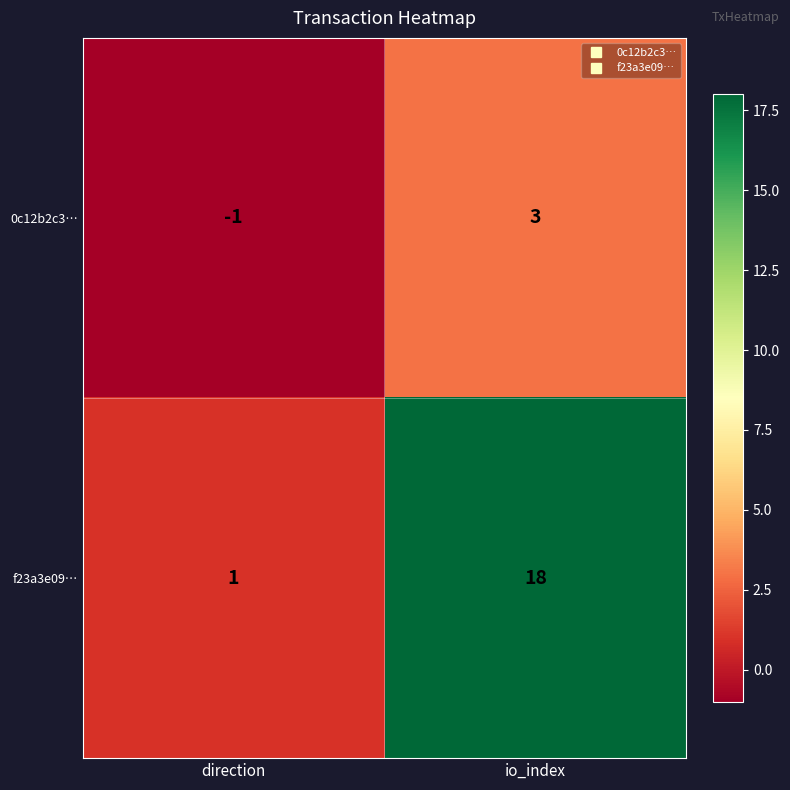

Which category has the lowest value in the f23a3e09… series?

direction